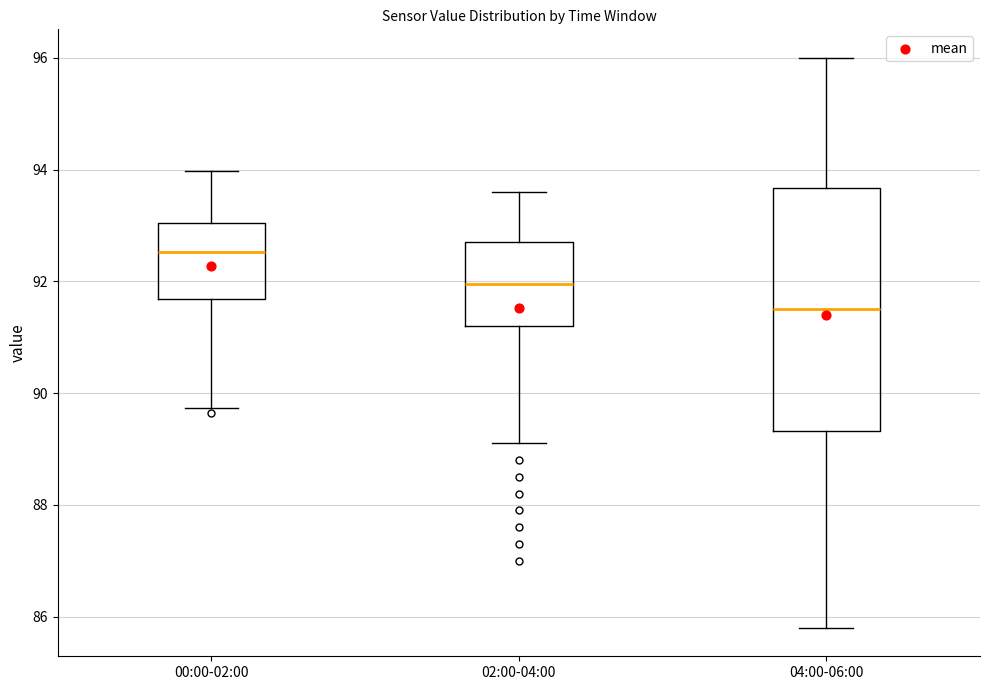

Which box is the tallest, from its lower edge to its upper edge?

04:00-06:00